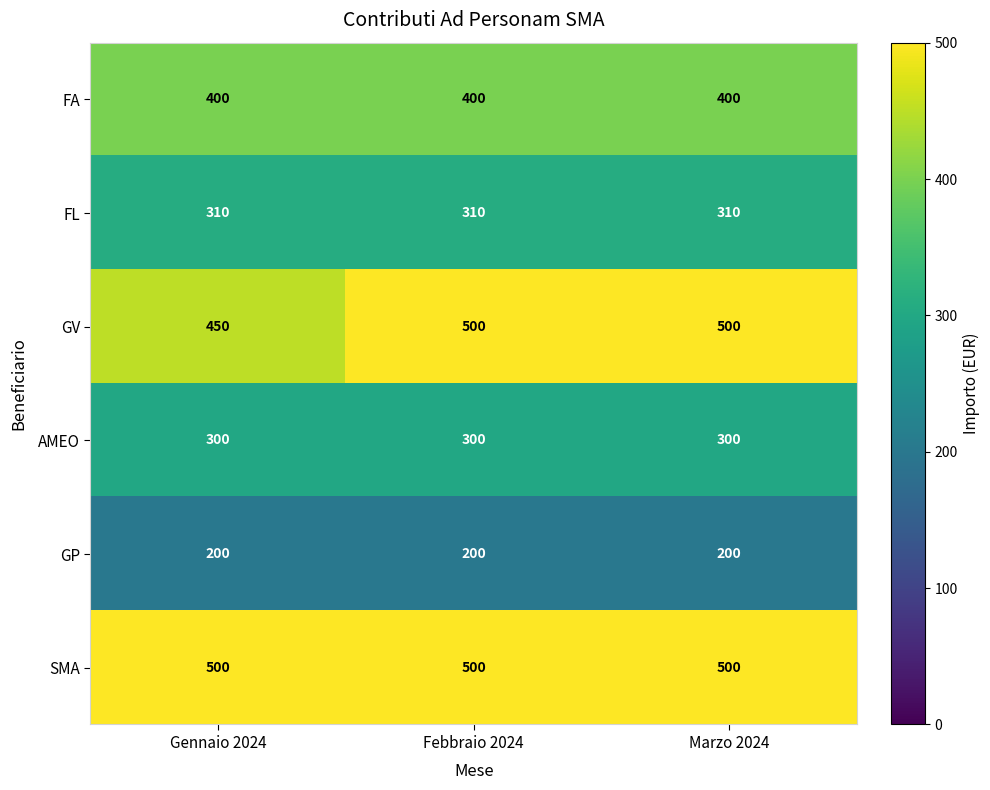

Reading right to left, list all the values displayed in this chart.

FA: Marzo 2024=400	Febbraio 2024=400	Gennaio 2024=400
FL: Marzo 2024=310	Febbraio 2024=310	Gennaio 2024=310
GV: Marzo 2024=500	Febbraio 2024=500	Gennaio 2024=450
AMEO: Marzo 2024=300	Febbraio 2024=300	Gennaio 2024=300
GP: Marzo 2024=200	Febbraio 2024=200	Gennaio 2024=200
SMA: Marzo 2024=500	Febbraio 2024=500	Gennaio 2024=500